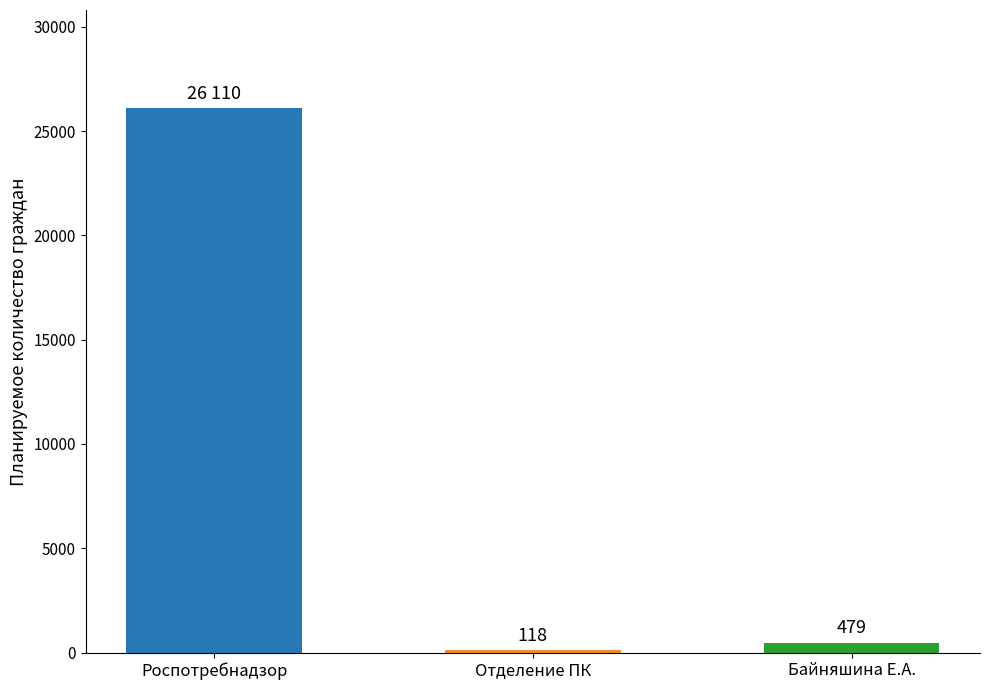

True or false: the data shows 118 at Отделение ПК.

True